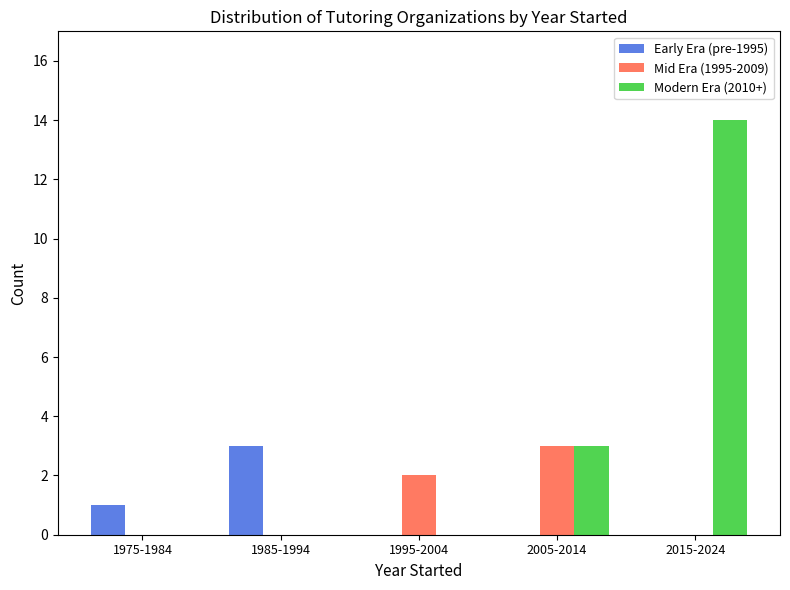

Reading left to right, list all the values displayed in this chart.

Early Era (pre-1995): 1975-1984=1	1985-1994=3	1995-2004=0	2005-2014=0	2015-2024=0
Mid Era (1995-2009): 1975-1984=0	1985-1994=0	1995-2004=2	2005-2014=3	2015-2024=0
Modern Era (2010+): 1975-1984=0	1985-1994=0	1995-2004=0	2005-2014=3	2015-2024=14